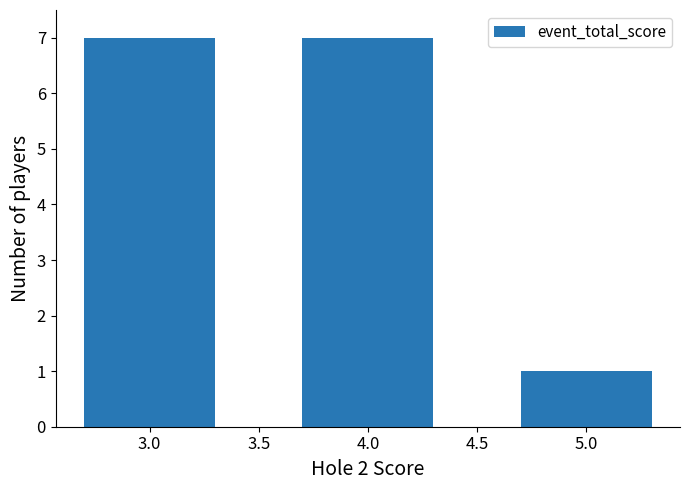

The chart shows a value of 7 at 3.0. True or false?

True